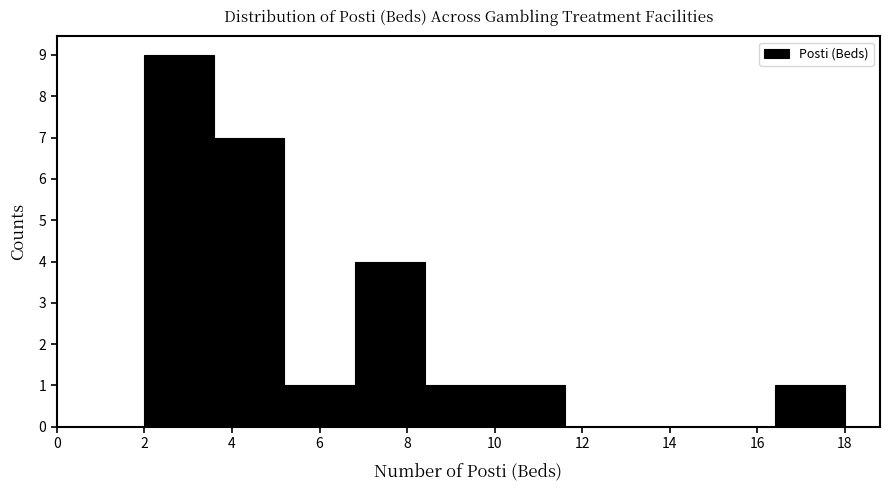

Reading left to right, list every bar in this chart as the range it spans on the x-axis followed by its height. The values are not printed on the chart, so give them approximately, as read against the axis.

2.0 to 3.6: 9
3.6 to 5.2: 7
5.2 to 6.8: 1
6.8 to 8.4: 4
8.4 to 10.0: 1
10.0 to 11.6: 1
11.6 to 13.2: 0
13.2 to 14.8: 0
14.8 to 16.4: 0
16.4 to 18.0: 1